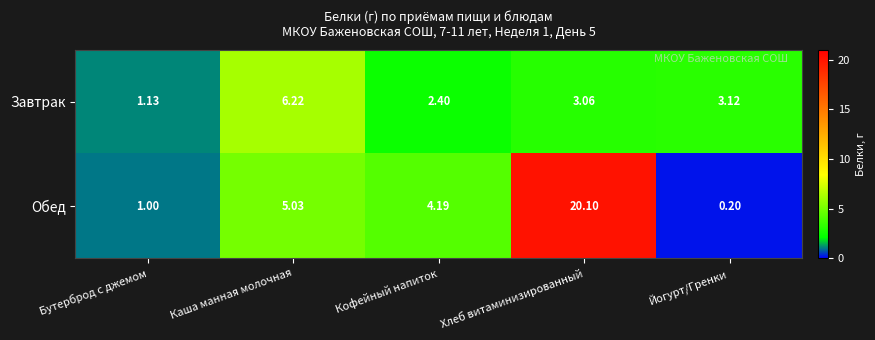

Which label corresponds to the largest value in the chart?

Хлеб витаминизированный